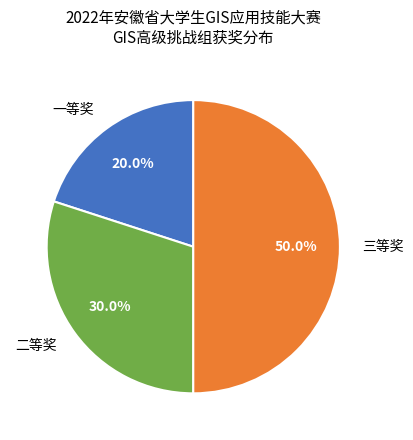

To the nearest percent, what is the difference between the largest and smallest slice percentages?

30%